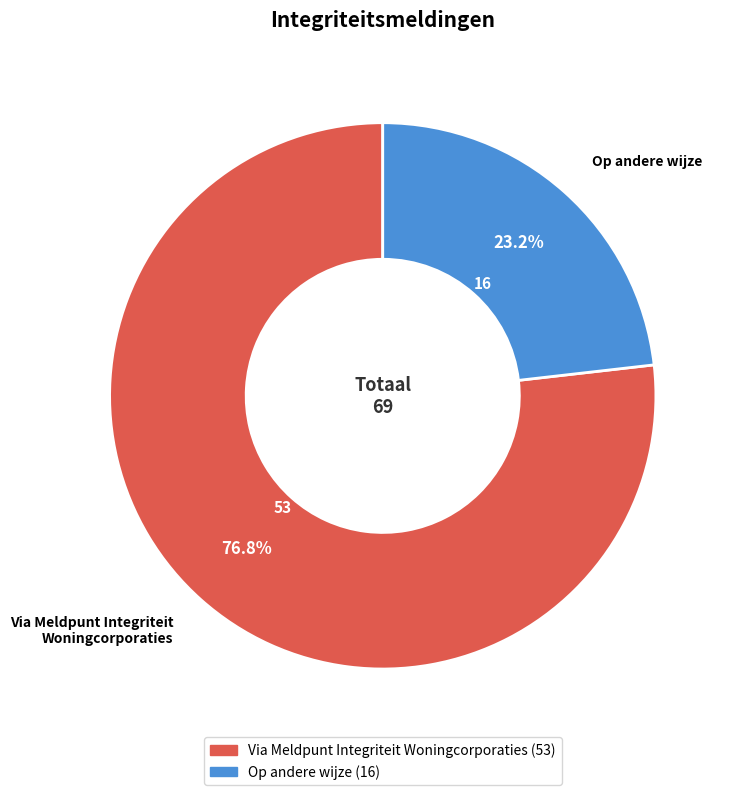

Combined, what portion of the pie is Via Meldpunt Integriteit Woningcorporaties and Op andere wijze?

100.0%